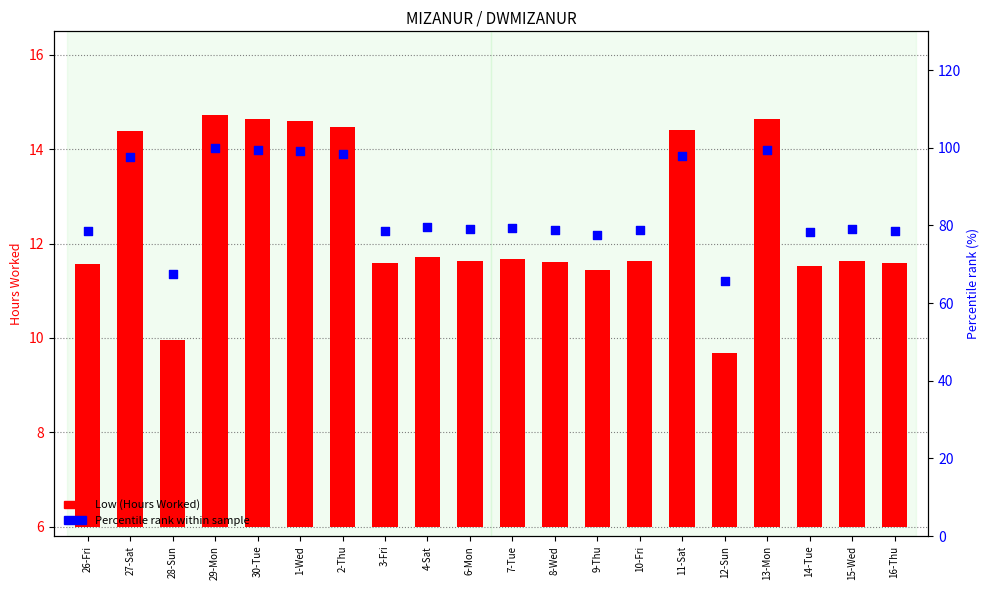

Which series contains the lowest Y value?

Low (Hours Worked)